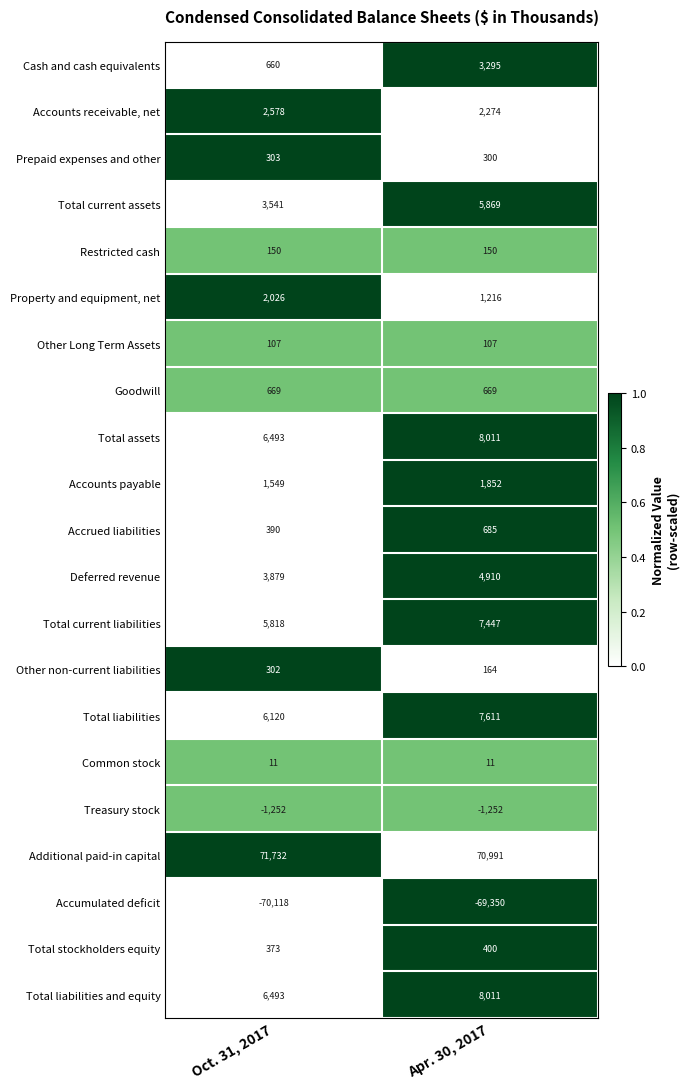

Which series has the largest range (max minus min)?

Cash and cash equivalents